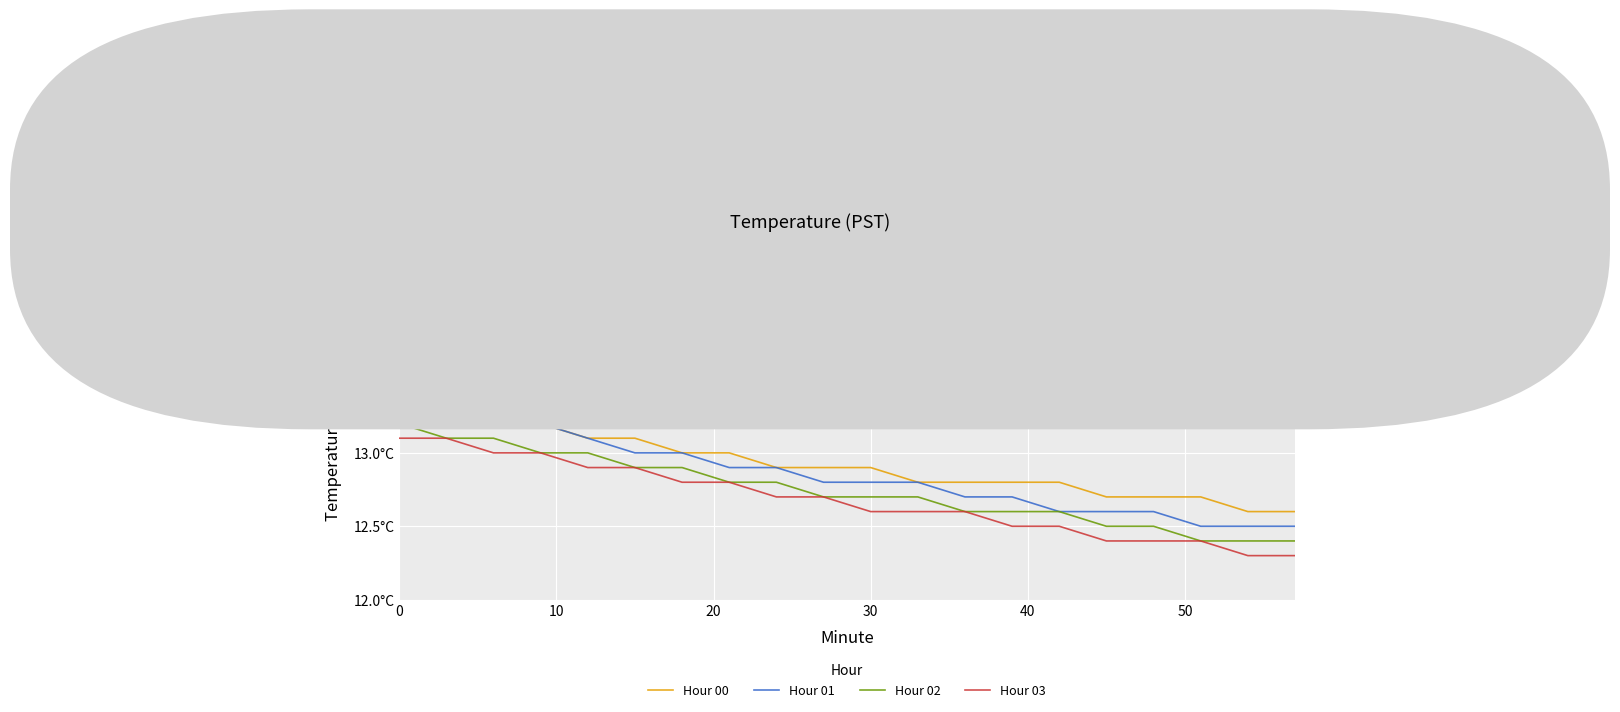

What are all the series names shown in the legend?

Hour 00, Hour 01, Hour 02, Hour 03